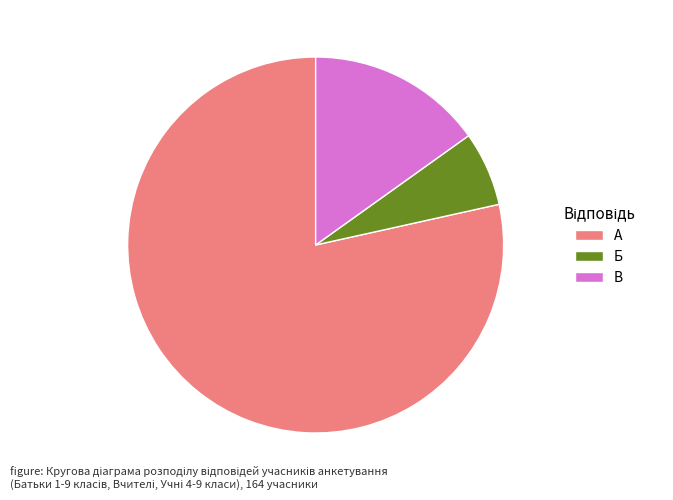

The Б slice represents 6% of the pie. True or false?

True